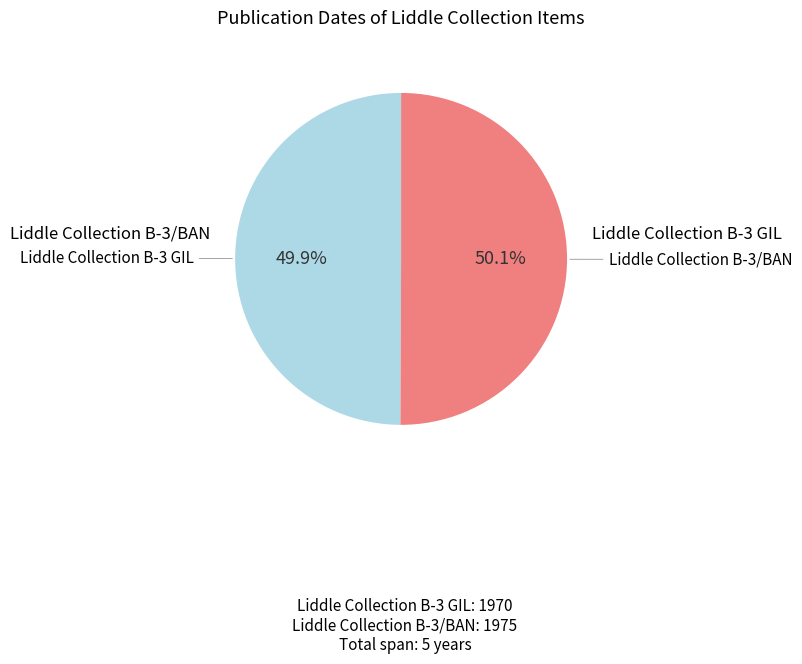

To the nearest percent, what is the average slice percentage?

50%